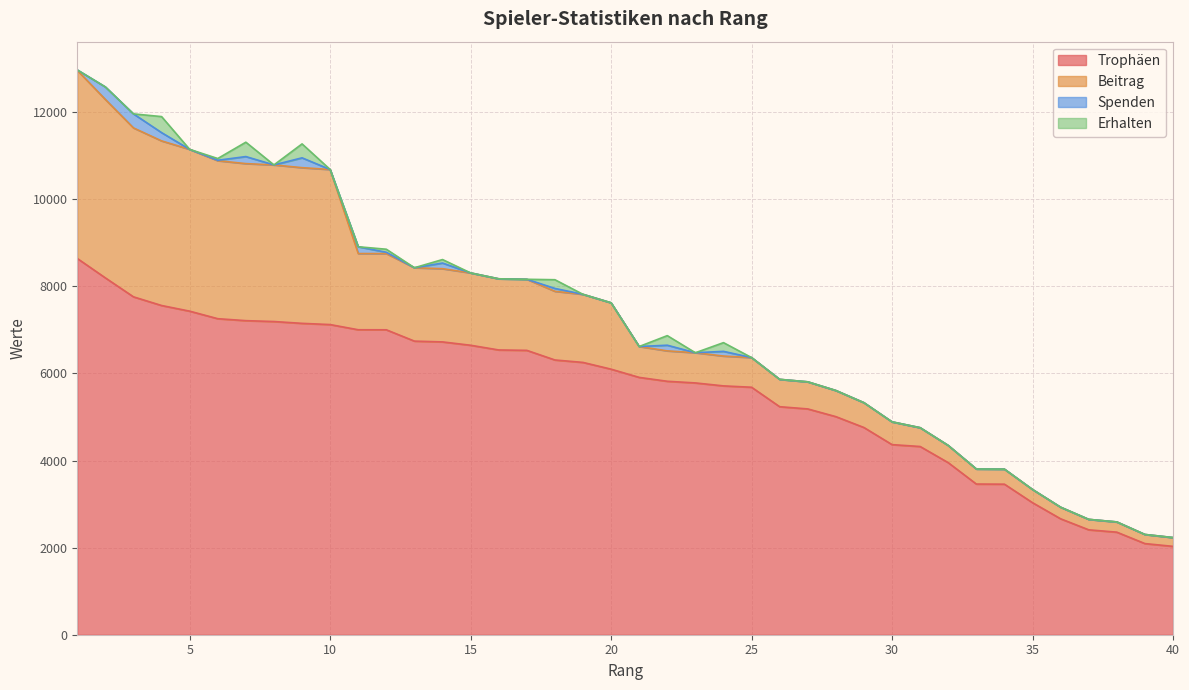

At which label is Spenden closest to 161?

7